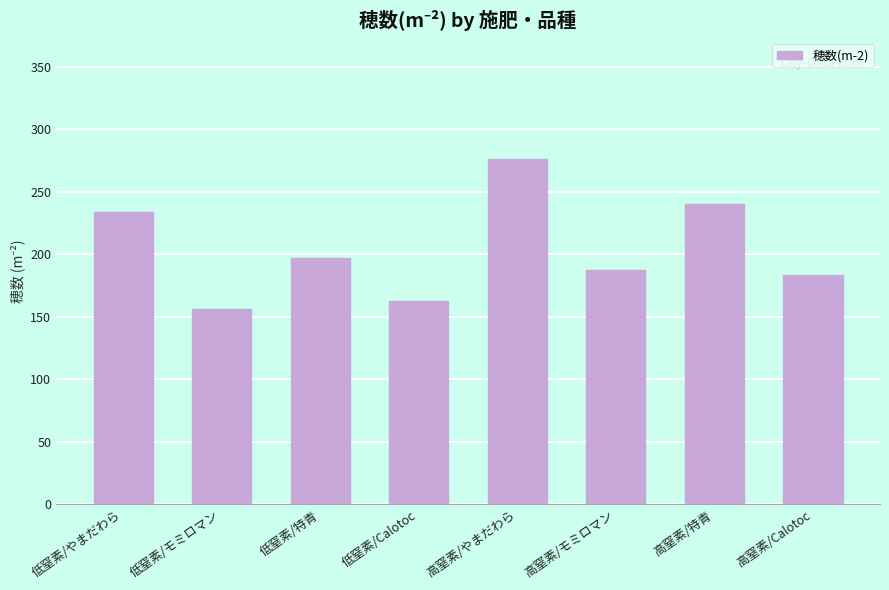

Reading right to left, extract all data points from this chart.

高窒素/Calotoc=183.7	高窒素/特青=240.0	高窒素/モミロマン=187.4	高窒素/やまだわら=276.3	低窒素/Calotoc=163.0	低窒素/特青=197.0	低窒素/モミロマン=156.3	低窒素/やまだわら=234.1